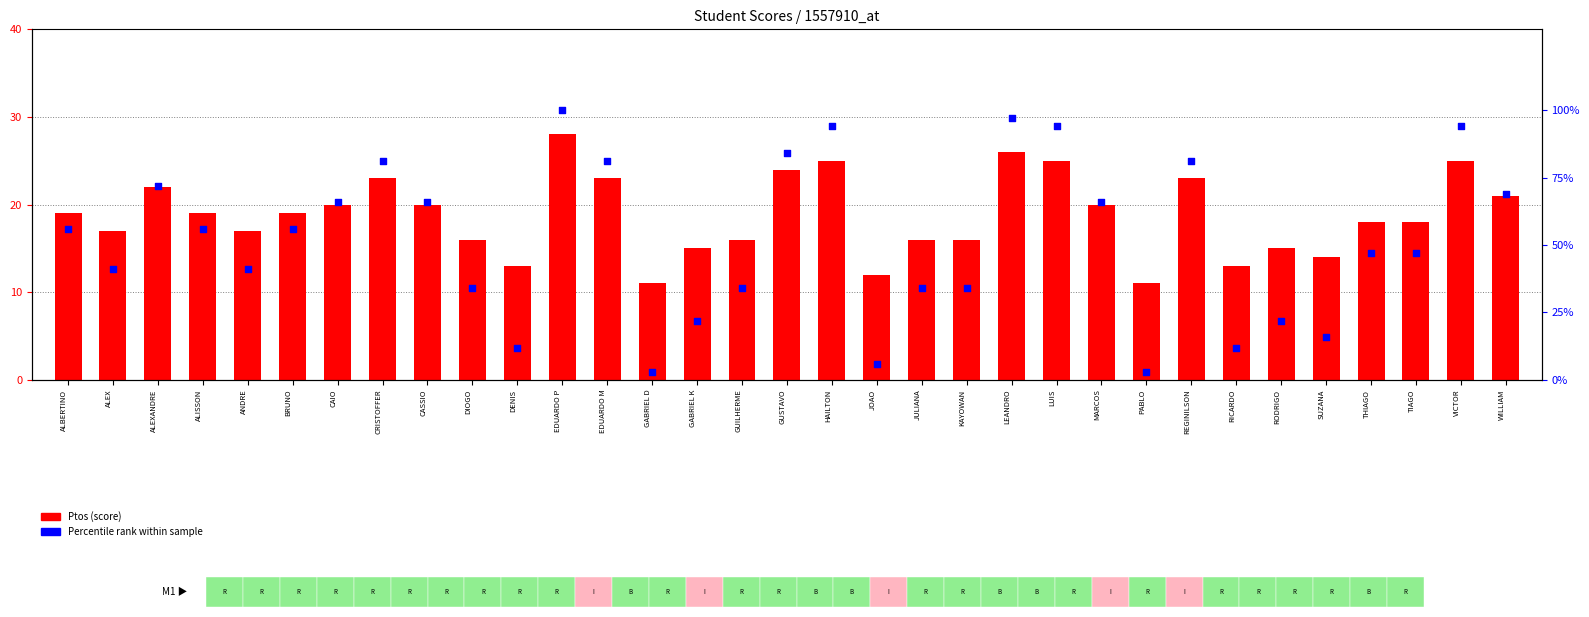

Which series reaches the maximum Y coordinate?

Percentile rank